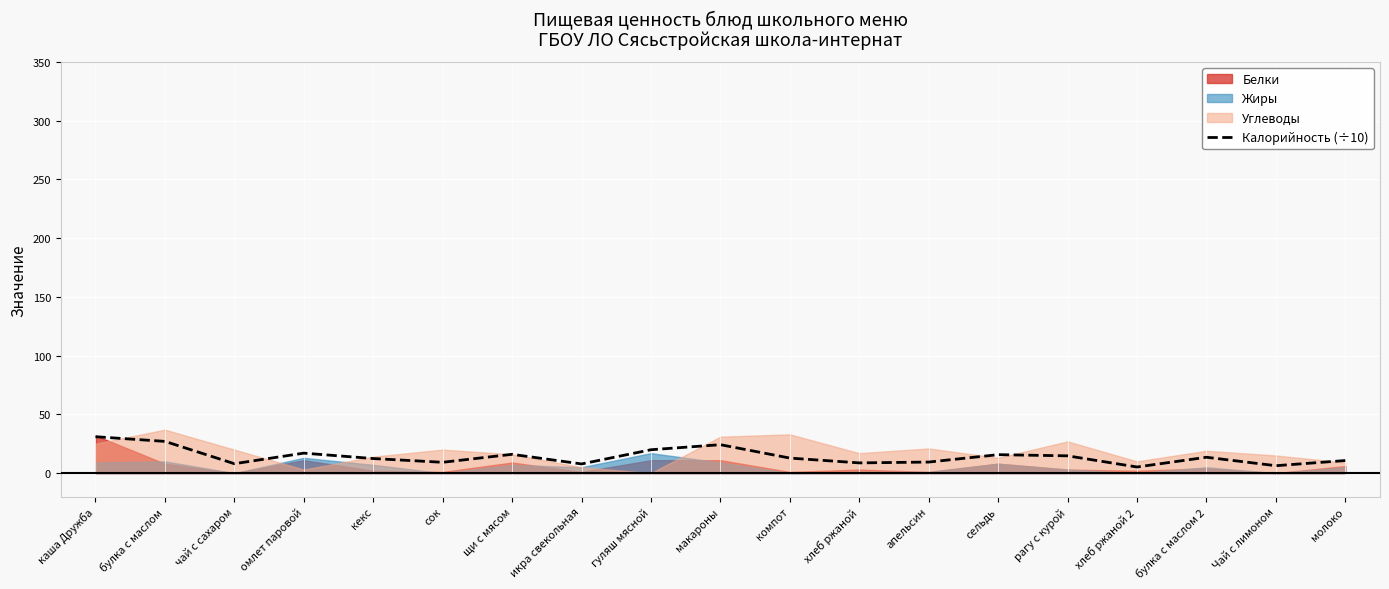

What is the label of the 13th point from the right?

щи с мясом